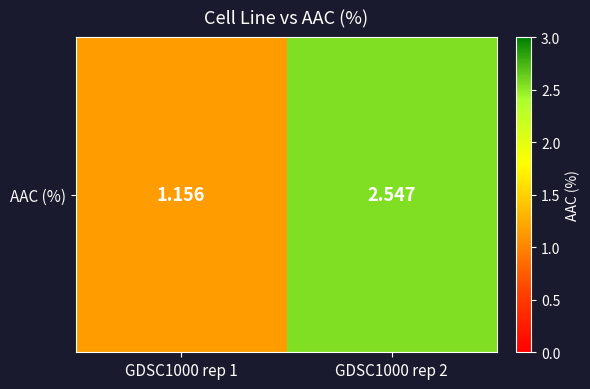

Reading right to left, what are all the values shown in this chart?

2.5	1.2